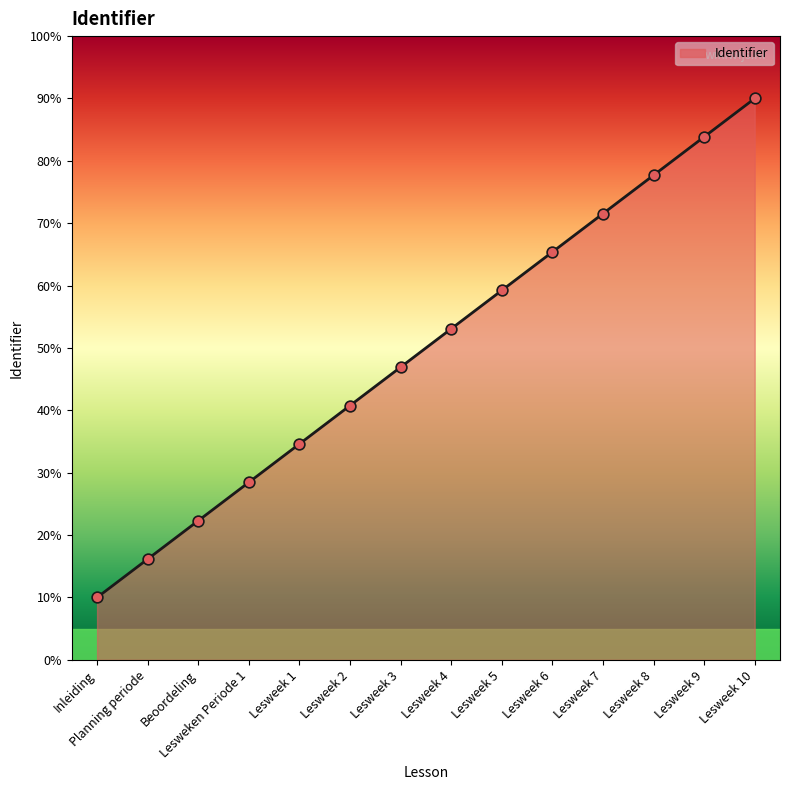

Between Lesweek 5 and Lesweek 3, which is larger?

Lesweek 5